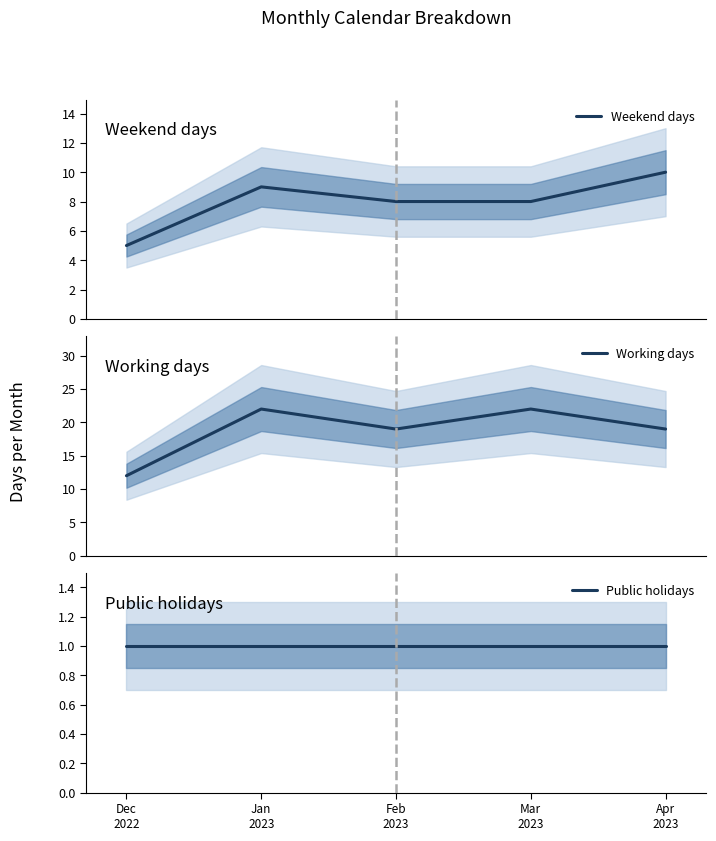

At which category does Working days reach its first local valley?

Feb
2023